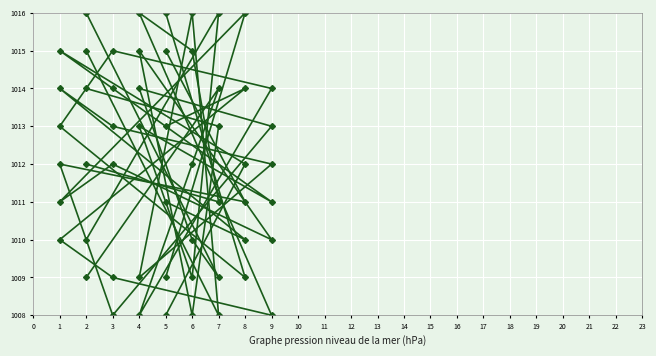

How many lines are shown in the chart?

6